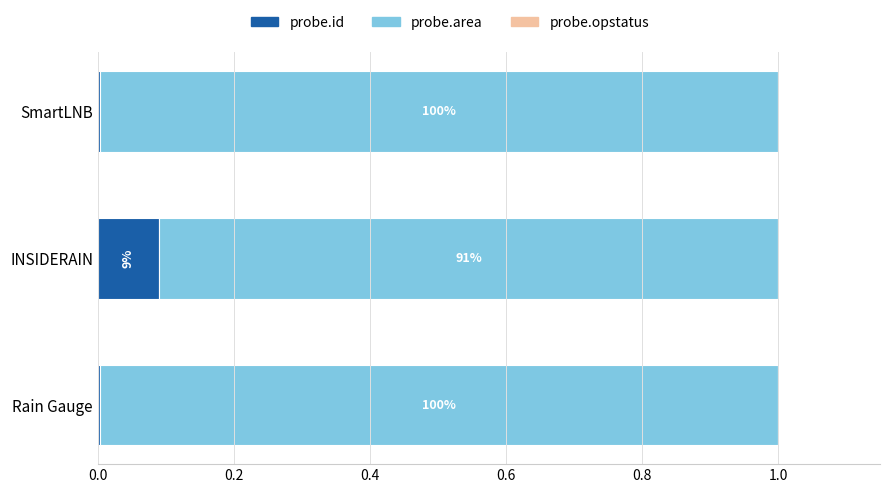

Does the chart contain any negative values?

No